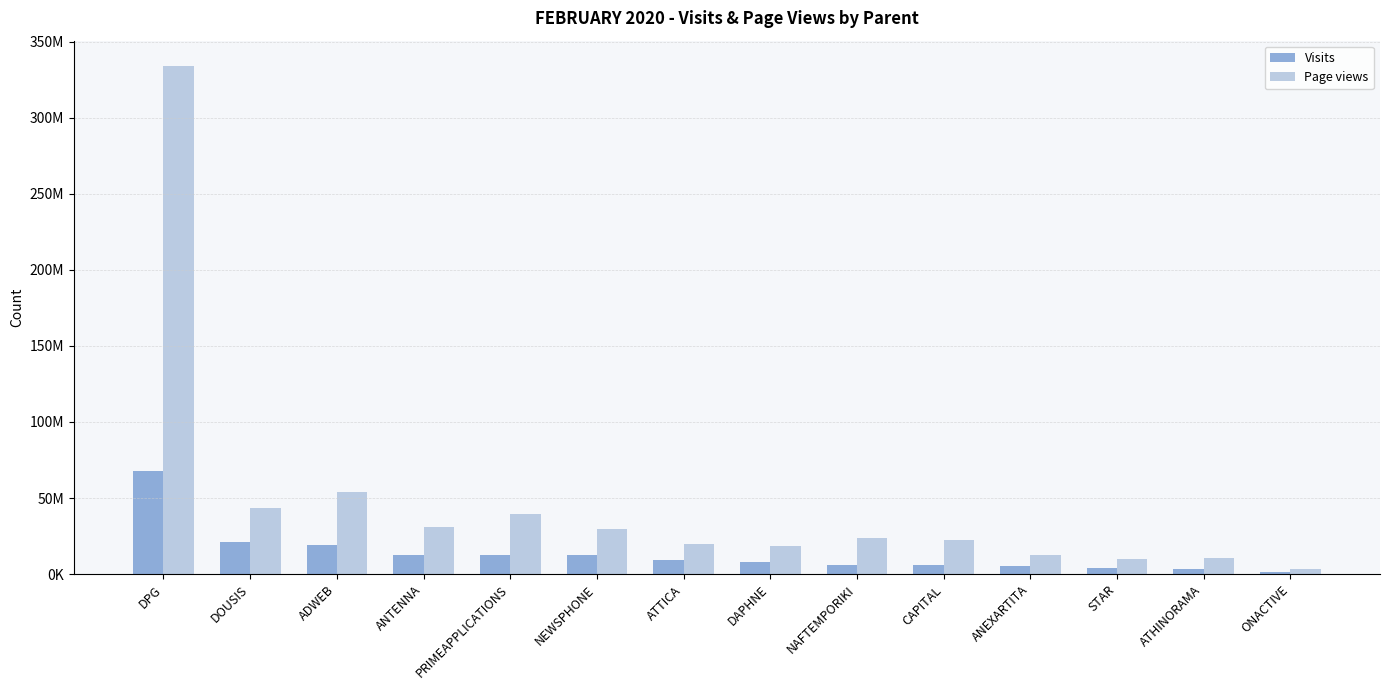

At which label does Visits reach its minimum?

ONACTIVE